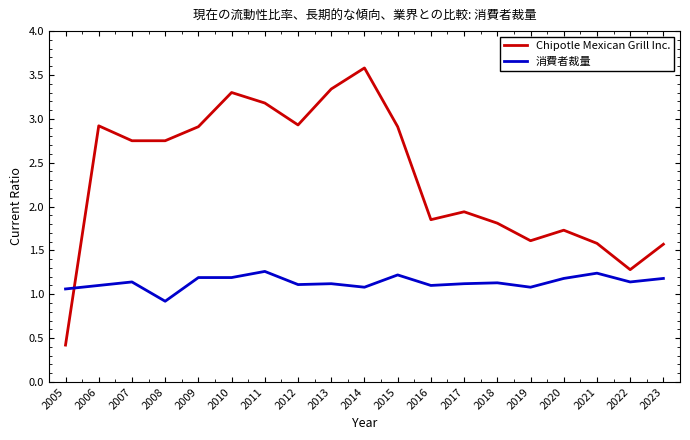

True or false: 消費者裁量 and Chipotle Mexican Grill Inc. cross at least once.

True